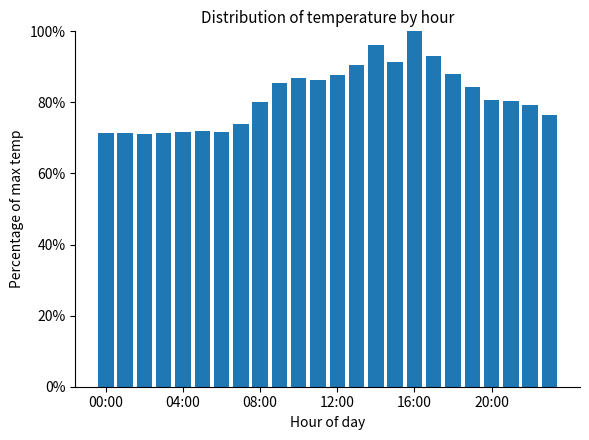

What is the average value?

81.8